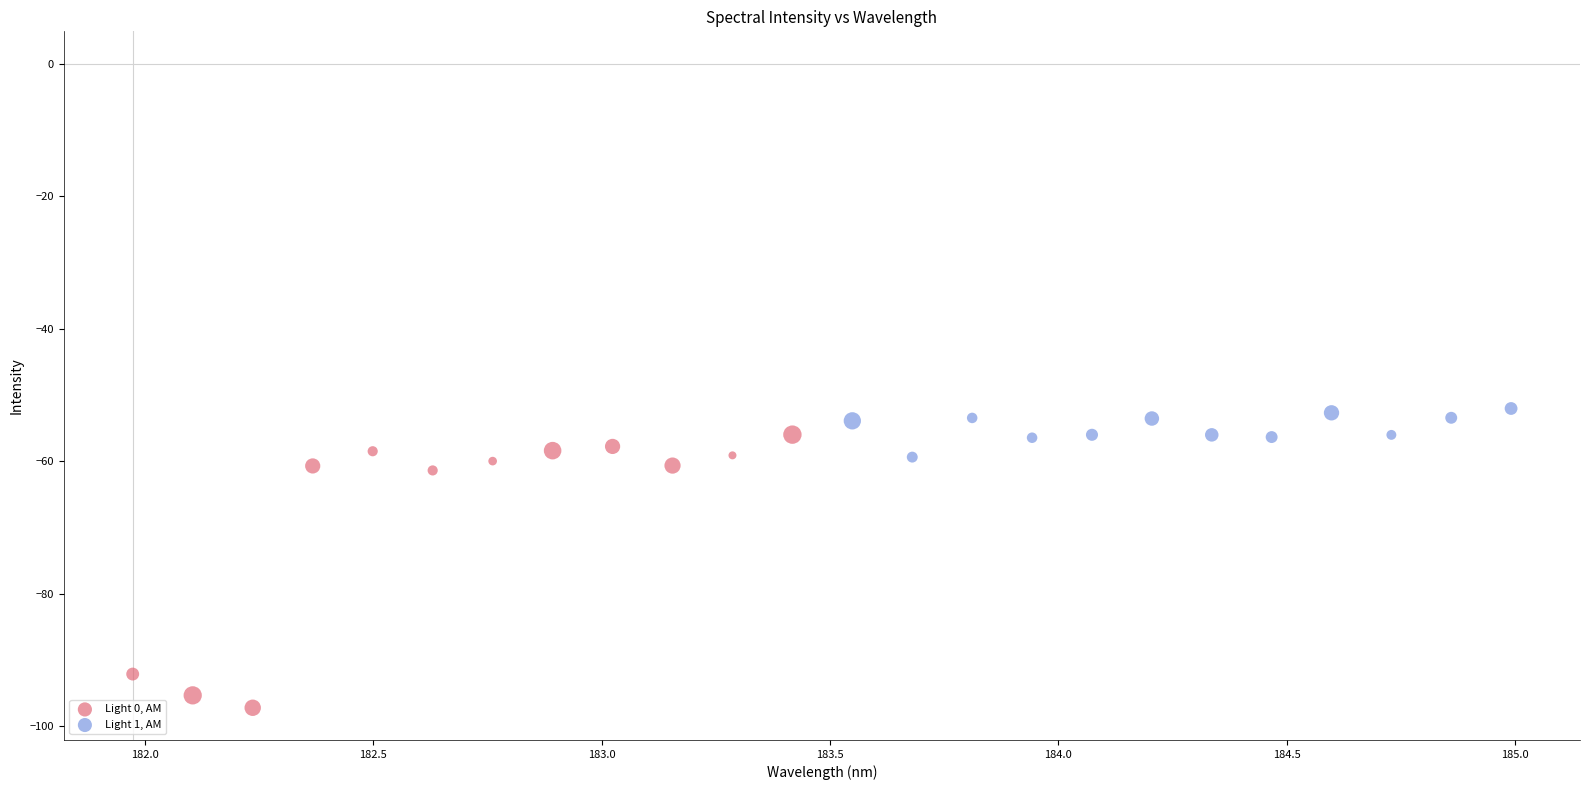

Which series reaches the minimum Y coordinate?

Light 0, AM